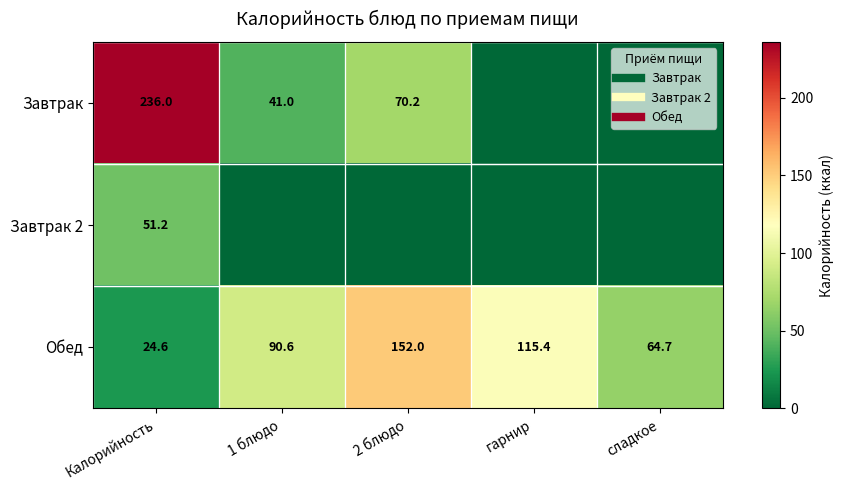

At which label does Обед reach its minimum?

Калорийность